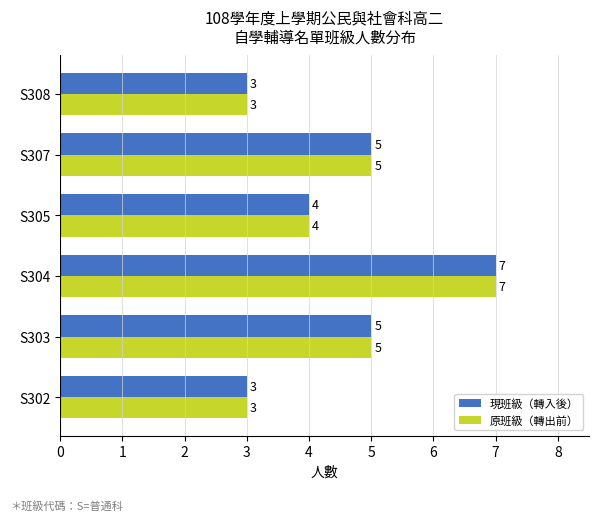

What is the highest value of the 現班級（轉入後） series?

7